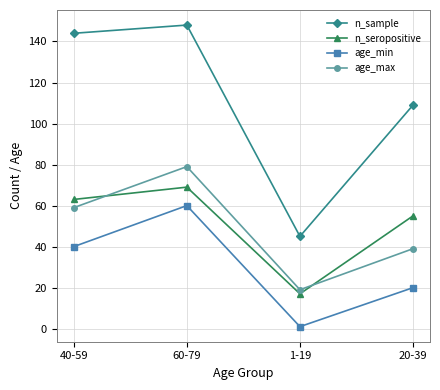

How many series are shown in this chart?

4